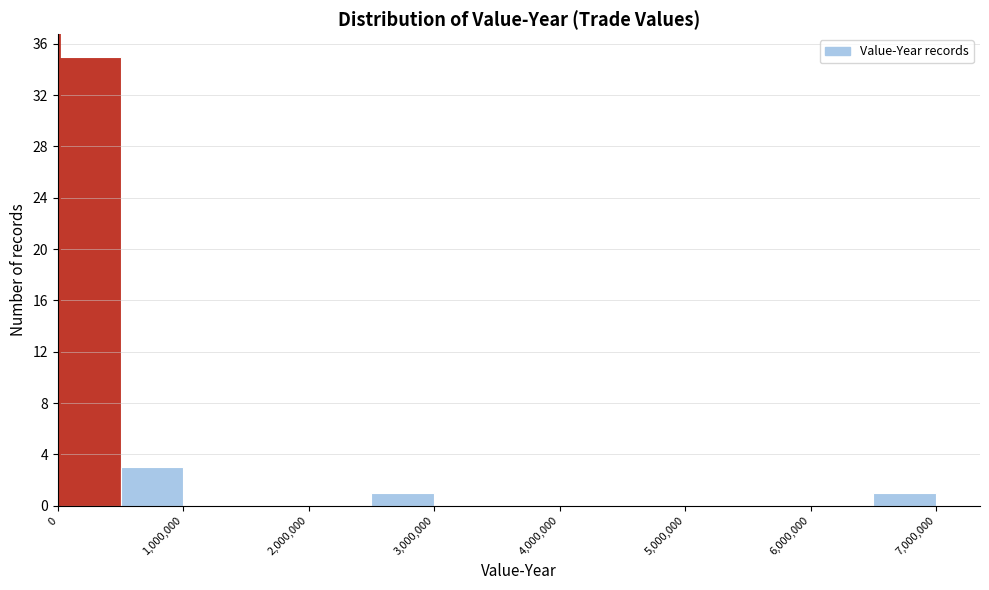

Reading left to right, list every bar in this chart as the range it spans on the x-axis followed by its height. The values are not printed on the chart, so give them approximately, as read against the axis.

0 to 500000: 35
500000 to 1000000: 3
1000000 to 1500000: 0
1500000 to 2000000: 0
2000000 to 2500000: 0
2500000 to 3000000: 1
3000000 to 3500000: 0
3500000 to 4000000: 0
4000000 to 4500000: 0
4500000 to 5000000: 0
5000000 to 5500000: 0
5500000 to 6000000: 0
6000000 to 6500000: 0
6500000 to 7000000: 1